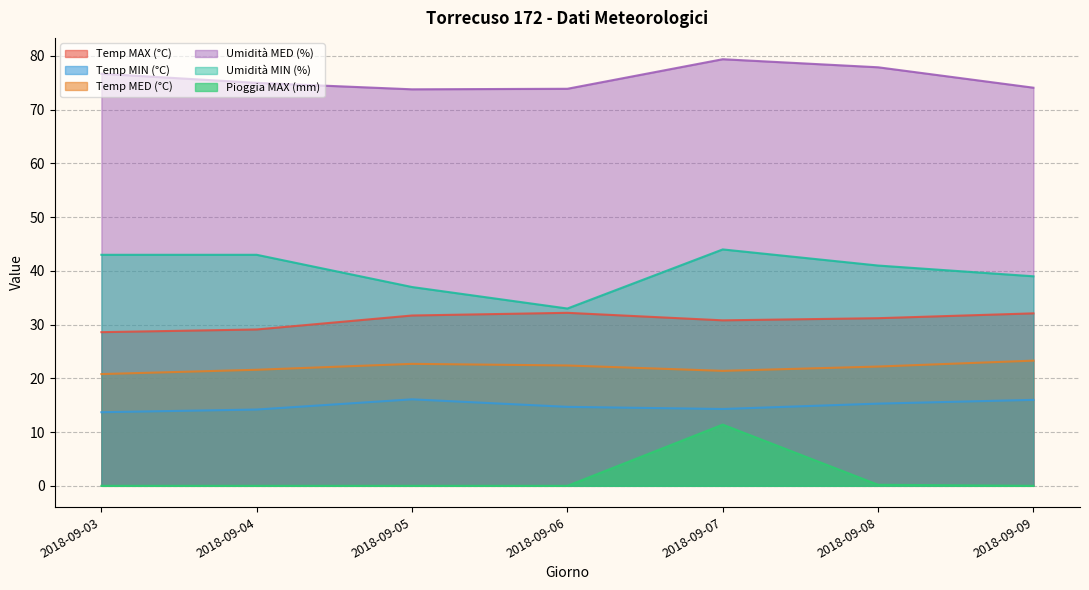

What is the sum of all Umidità MIN (%) values?

280.0